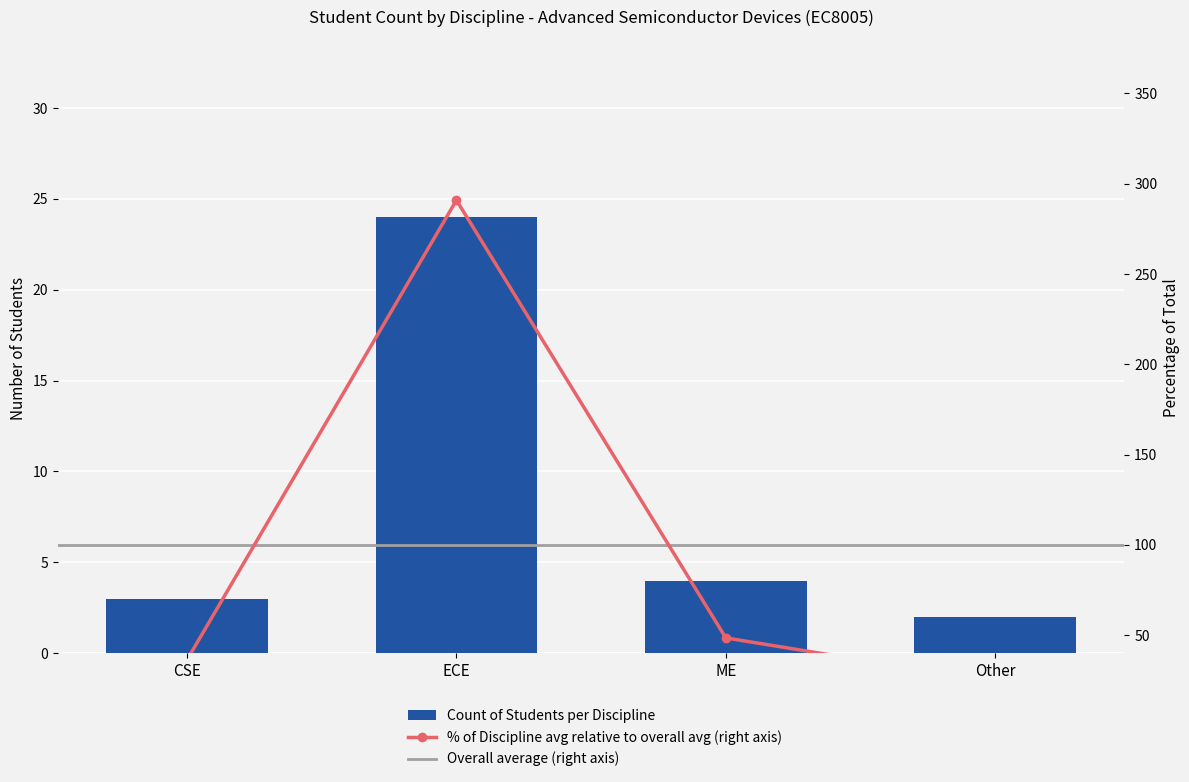

Between ECE and ME, which is larger?

ECE